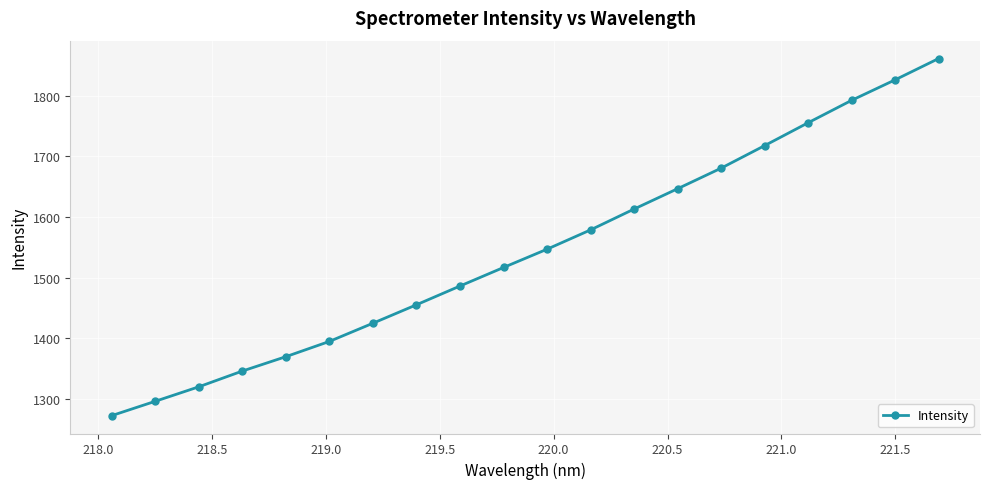

What is the sum of all values?

30898.3